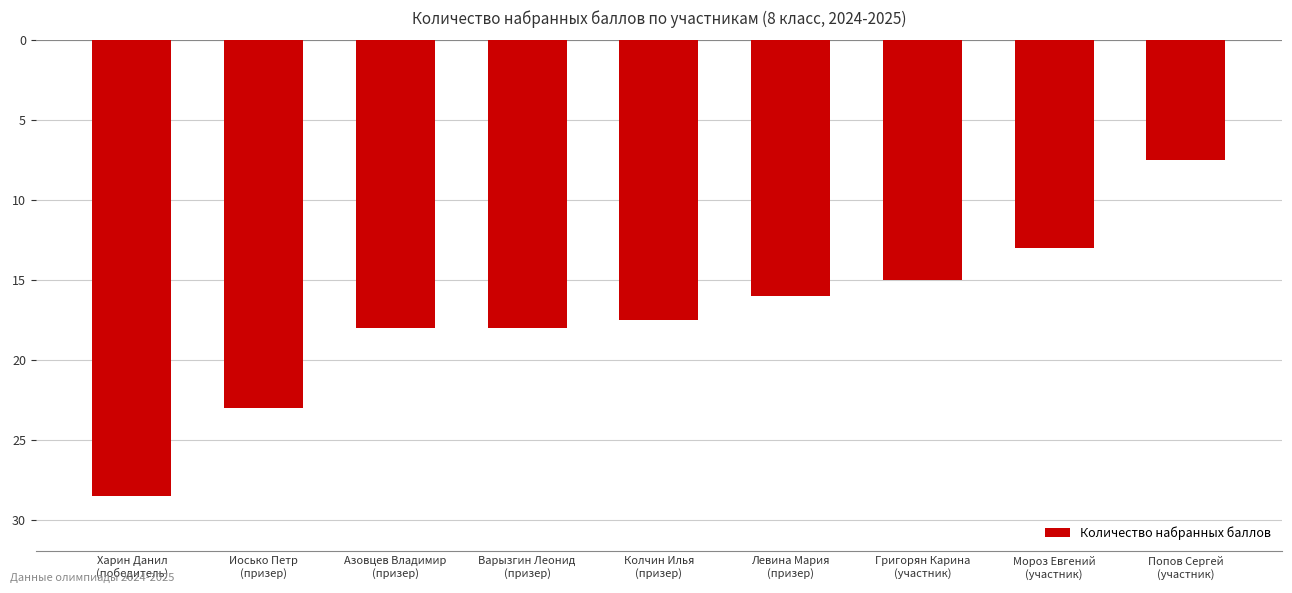

Rank the categories by value from highest to lowest.

Попов Сергей
(участник), Мороз Евгений
(участник), Григорян Карина
(участник), Левина Мария
(призер), Колчин Илья
(призер), Азовцев Владимир
(призер), Варызгин Леонид
(призер), Иосько Петр
(призер), Харин Данил
(победитель)